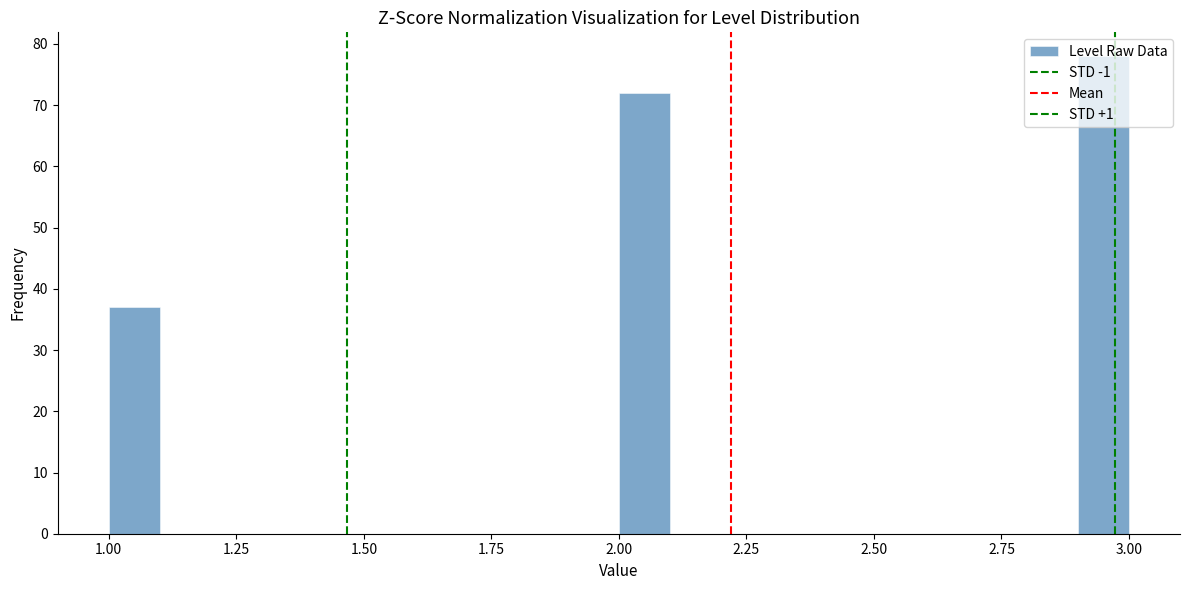

Read against the x-axis, roughly where is the centre of the tallest bar?

2.95